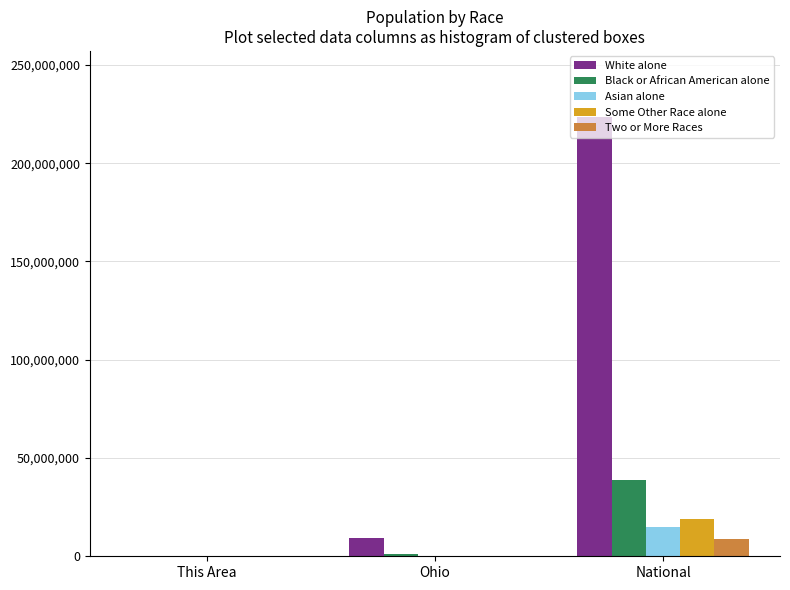

What is the greatest value displayed?

223553265